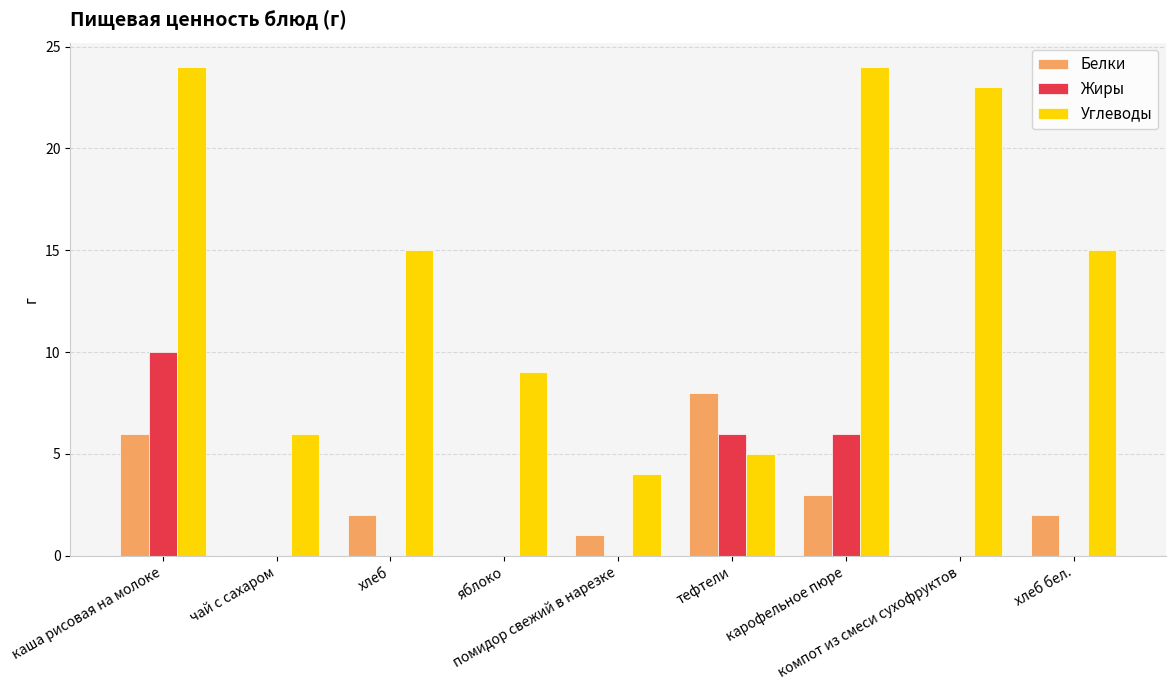

What is the maximum value for Углеводы?

24